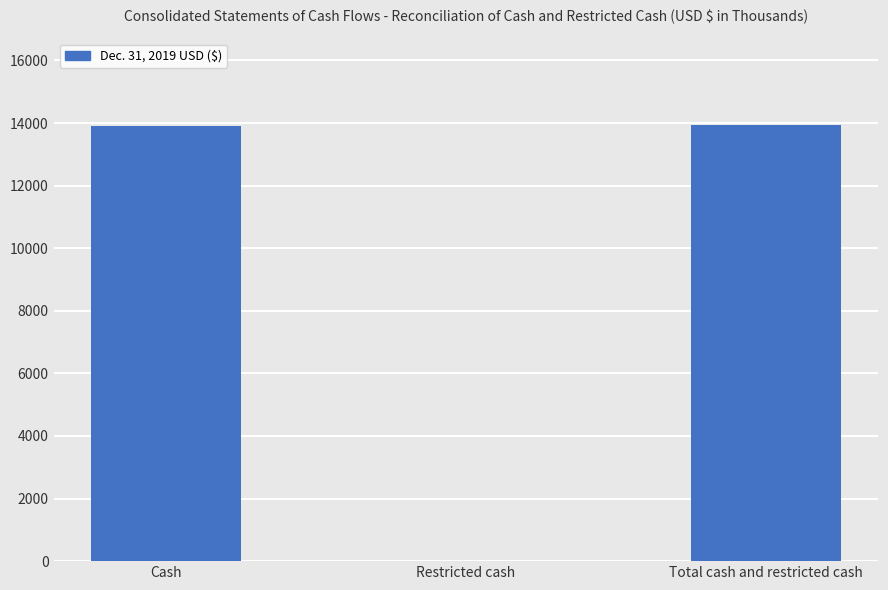

What is the sum of all values?

27846